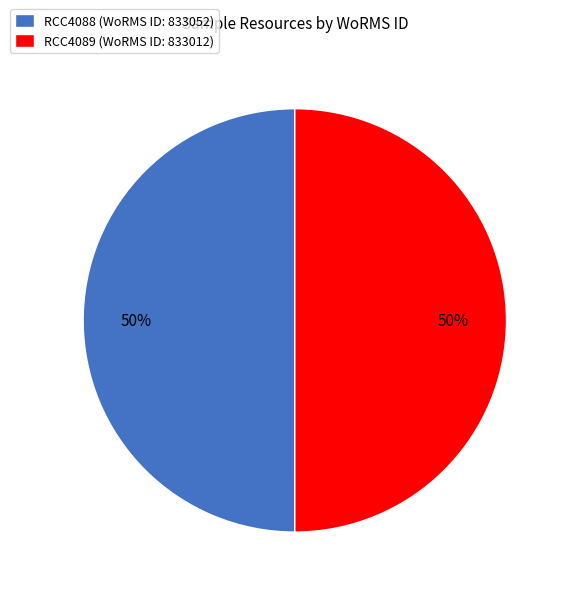

Do RCC4089 and RCC4088 together represent more than half of the pie?

Yes